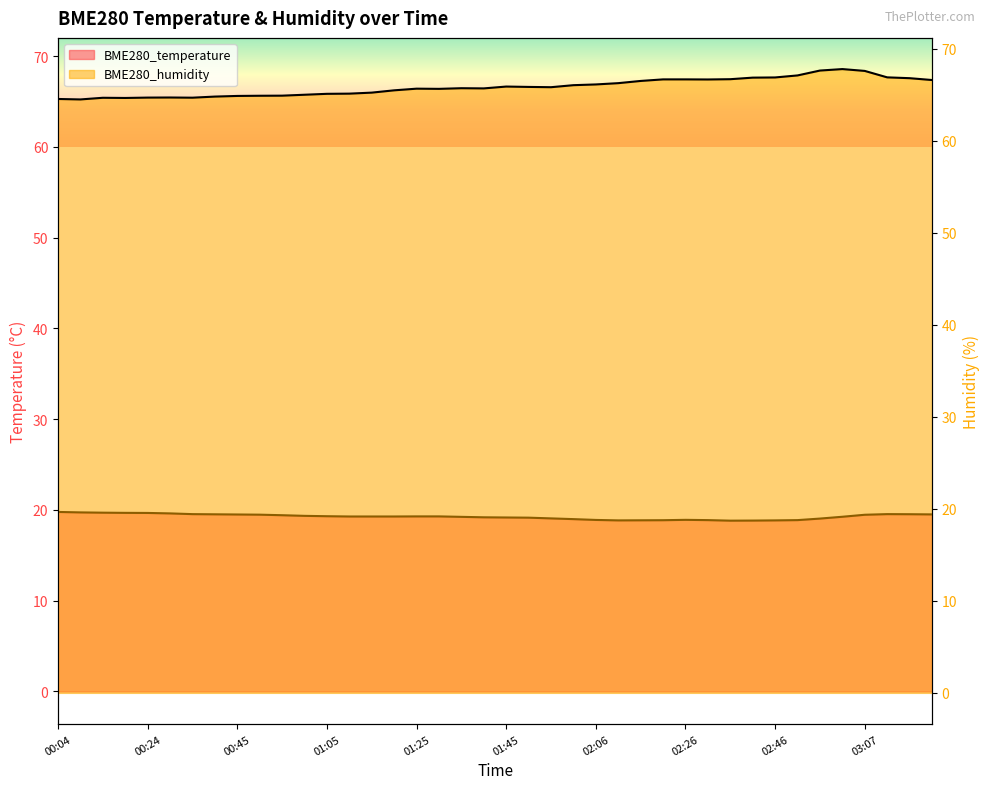

Which series has the largest range (max minus min)?

BME280_humidity